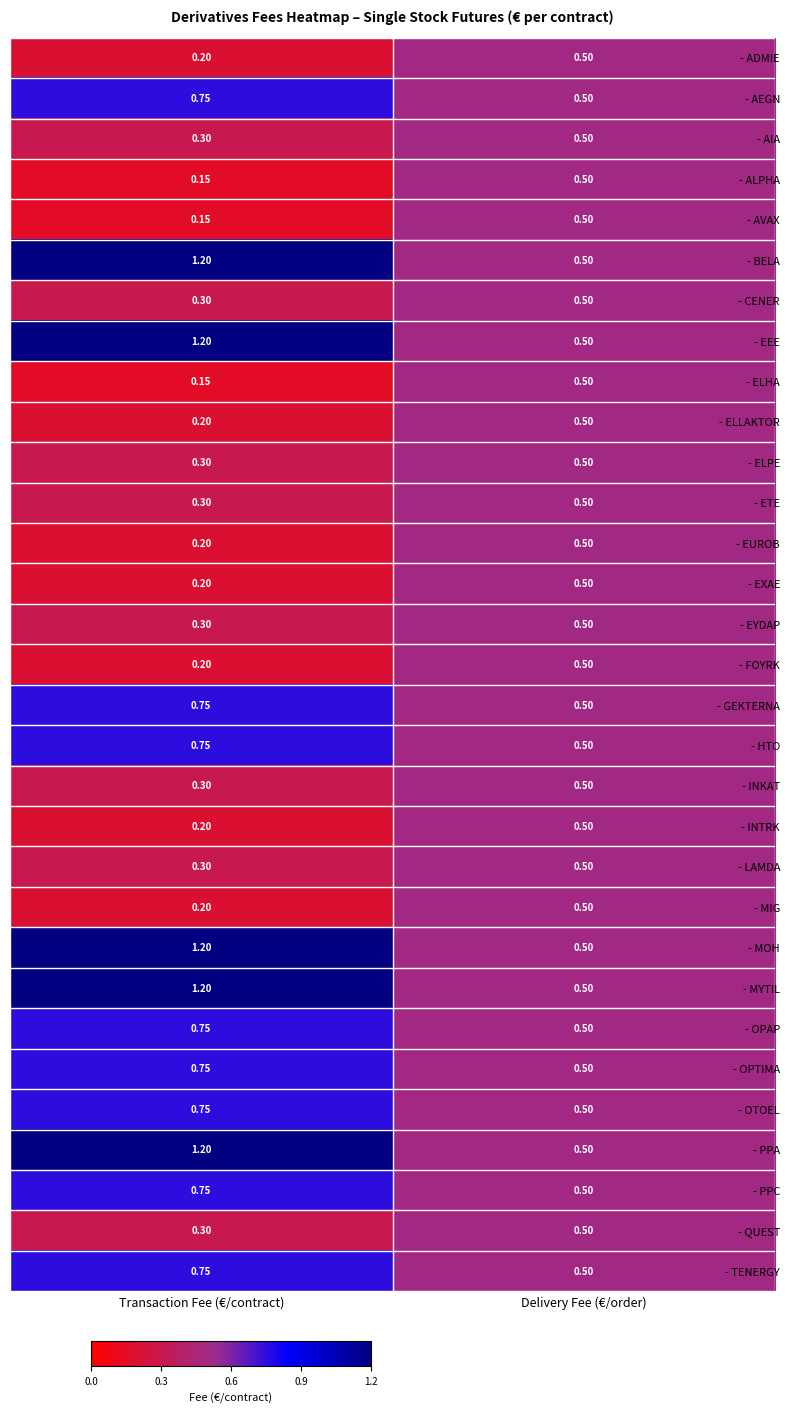

At which category is the sum across all series the highest?

Transaction Fee (€/contract)